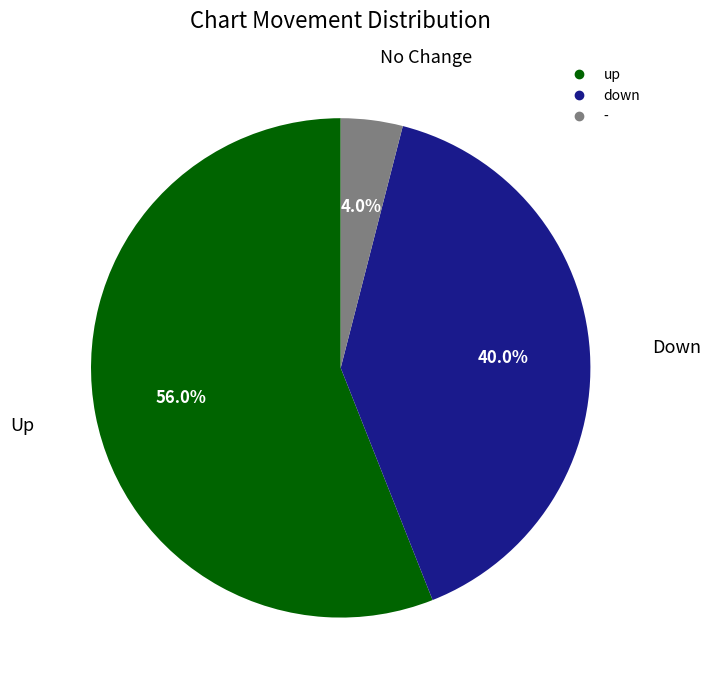

Do up and - together represent more than half of the pie?

Yes